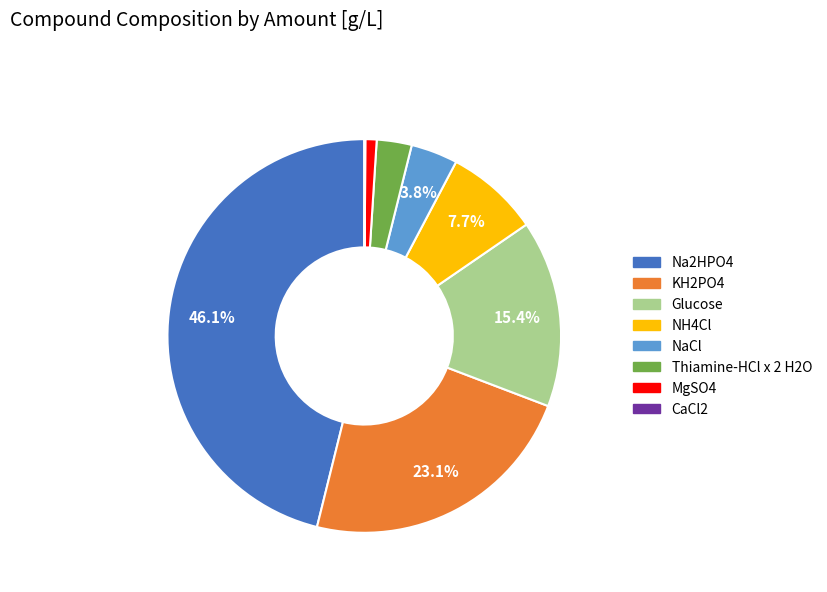

To the nearest percent, what is the difference between the largest and smallest slice percentages?

46%